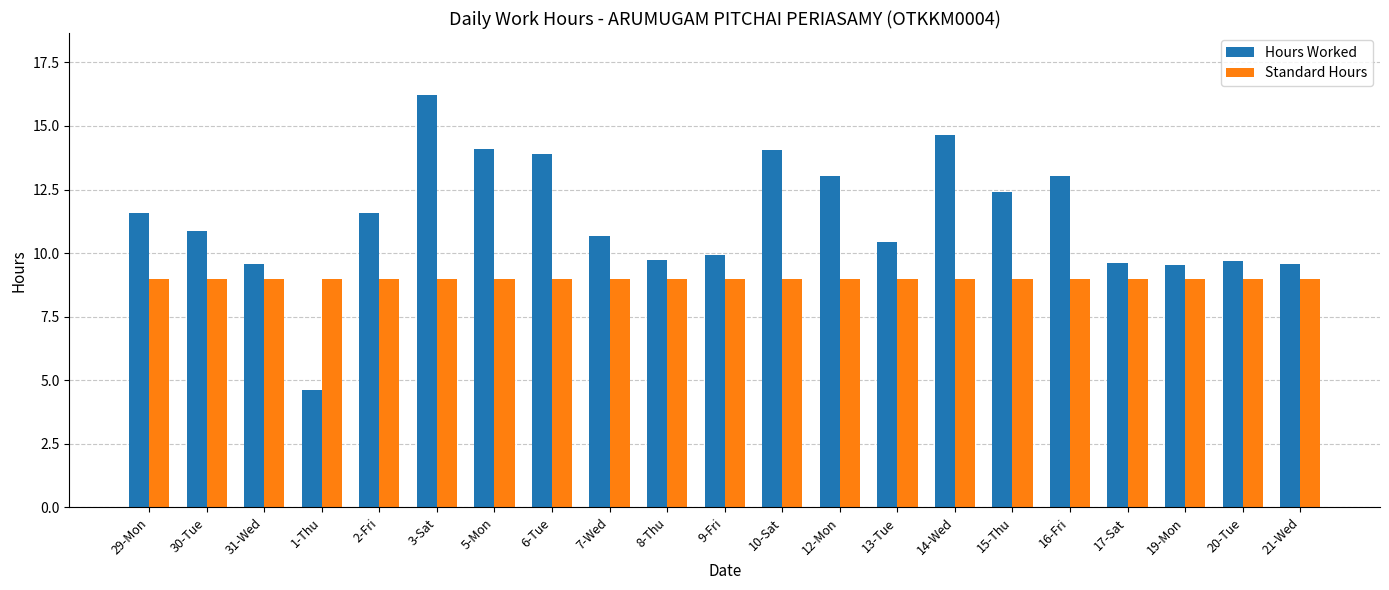

At which label does Hours Worked reach its peak?

3-Sat